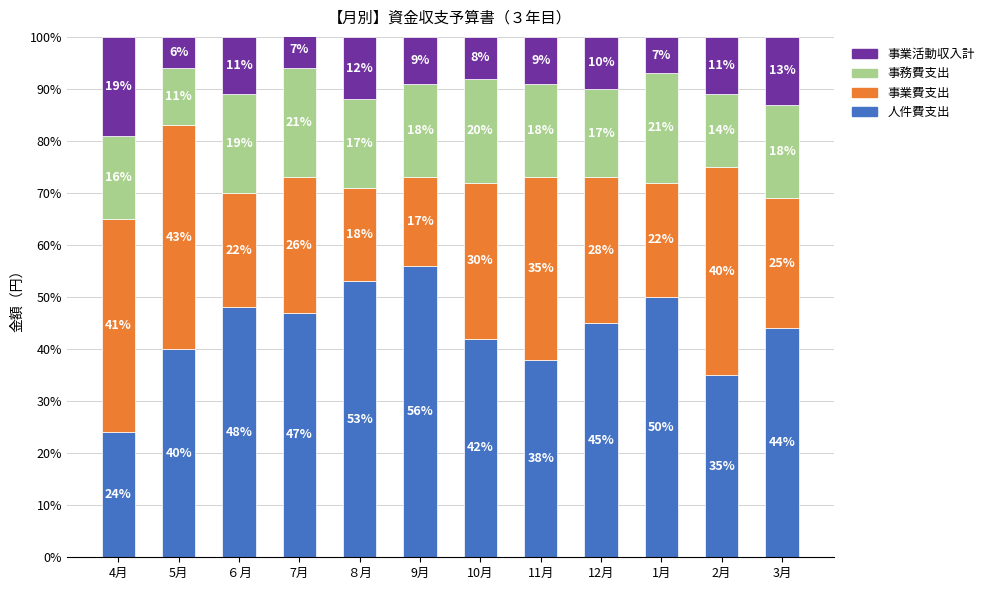

Is it true that 人件費支出 equals 42 at 10月?

True